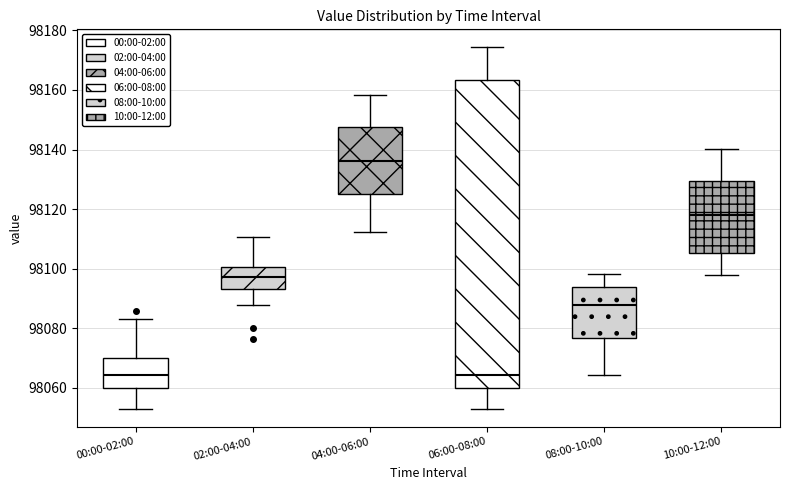

Where does the upper whisker of the box for 08:00-10:00 end on the y-axis? The values are not printed on the chart, so give them approximately, as read against the axis.

98098